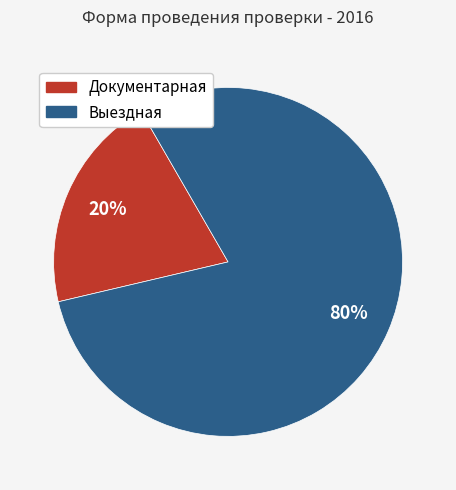

Combined, do Документарная and Выездная account for over 50%?

Yes